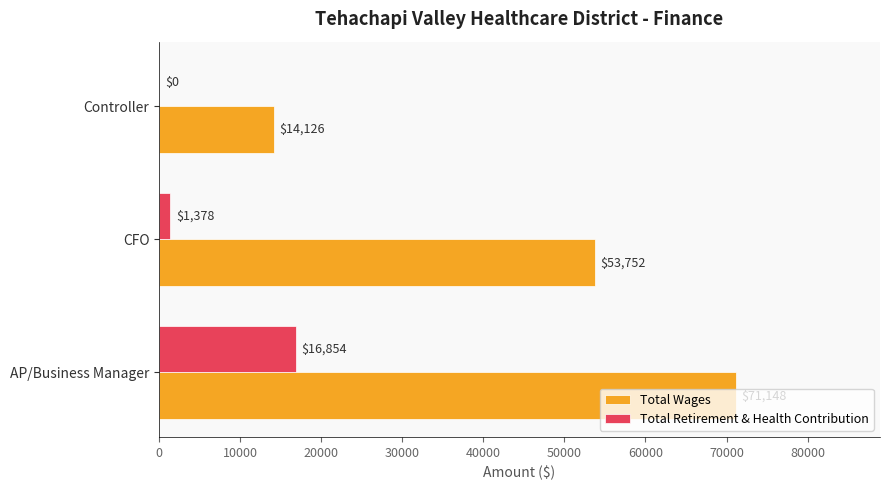

What are all the series names shown in the legend?

Total Wages, Total Retirement & Health Contribution